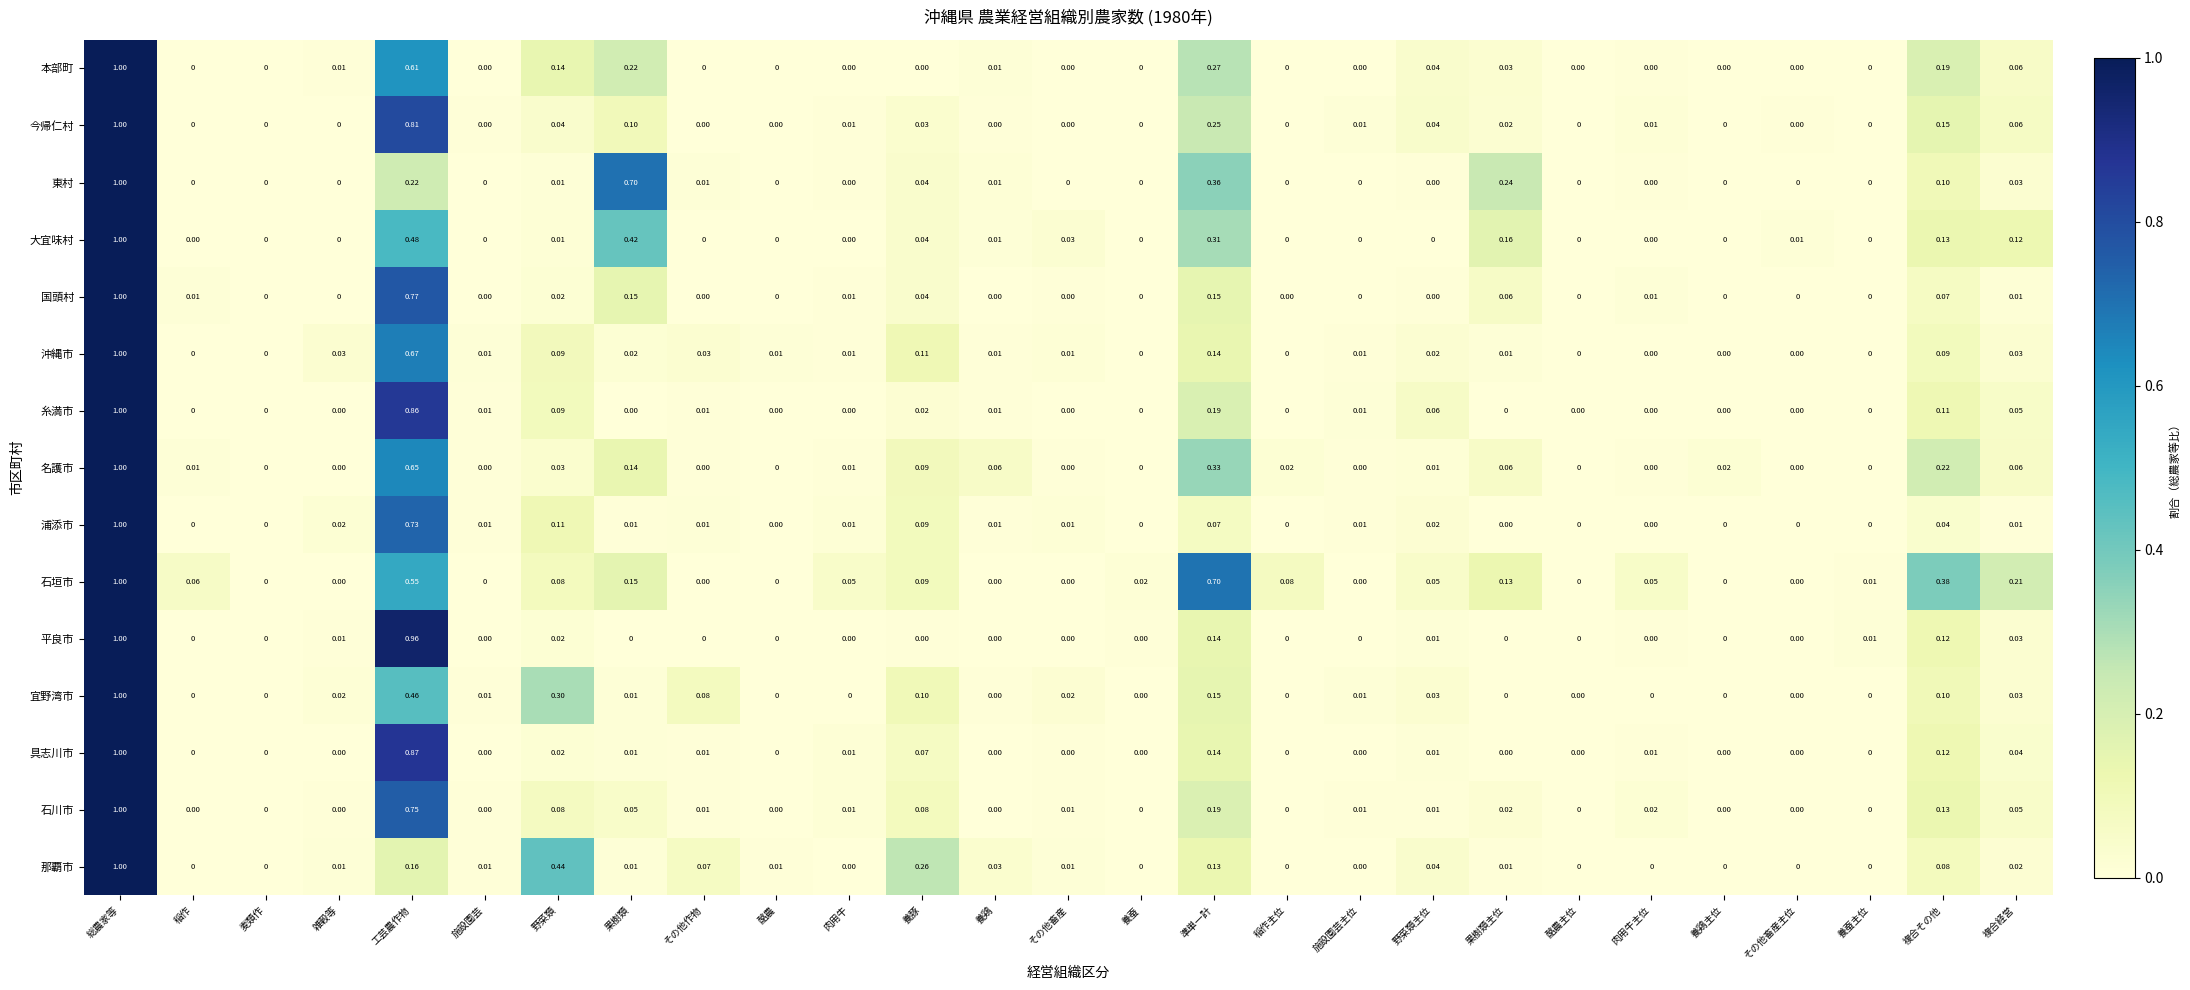

Which category has the highest value across all series?

総農家等